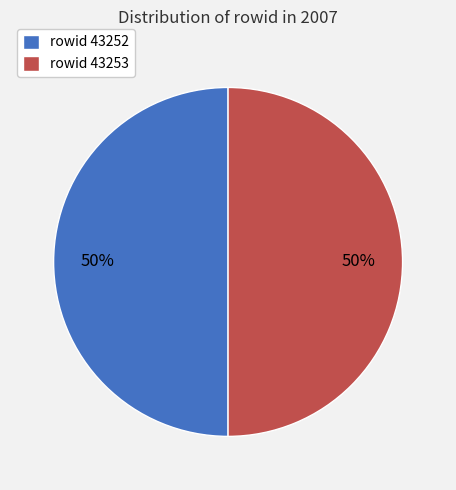

To the nearest percent, what is the average slice percentage?

50%